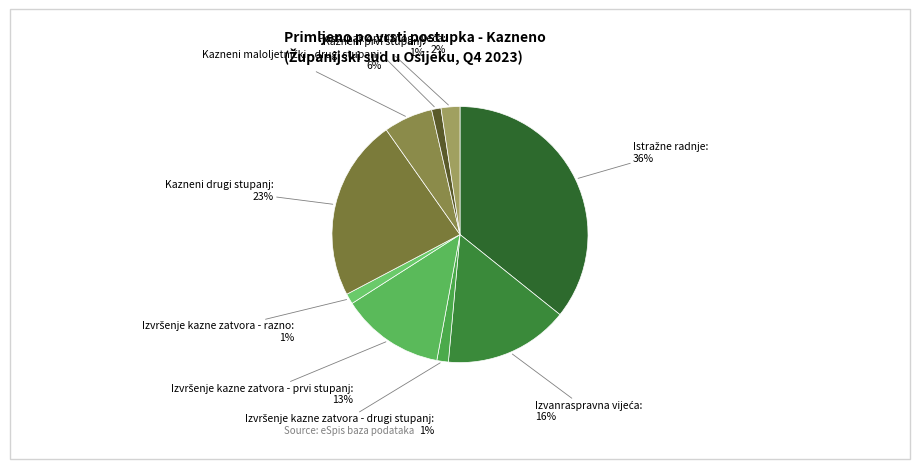

Is Kazneni prvi stupanj the majority of the pie?

No